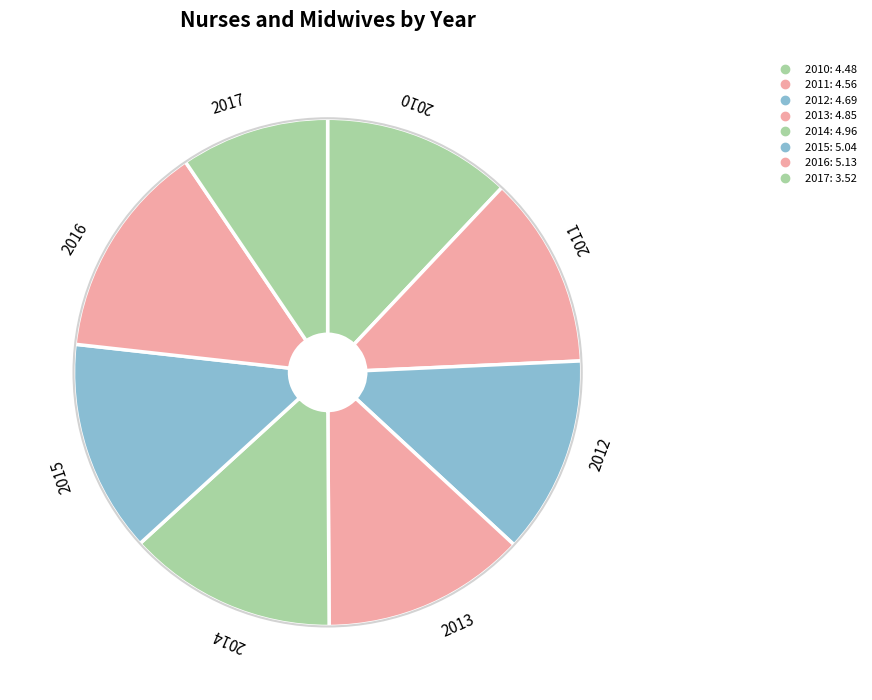

How many slices are in this pie chart?

8